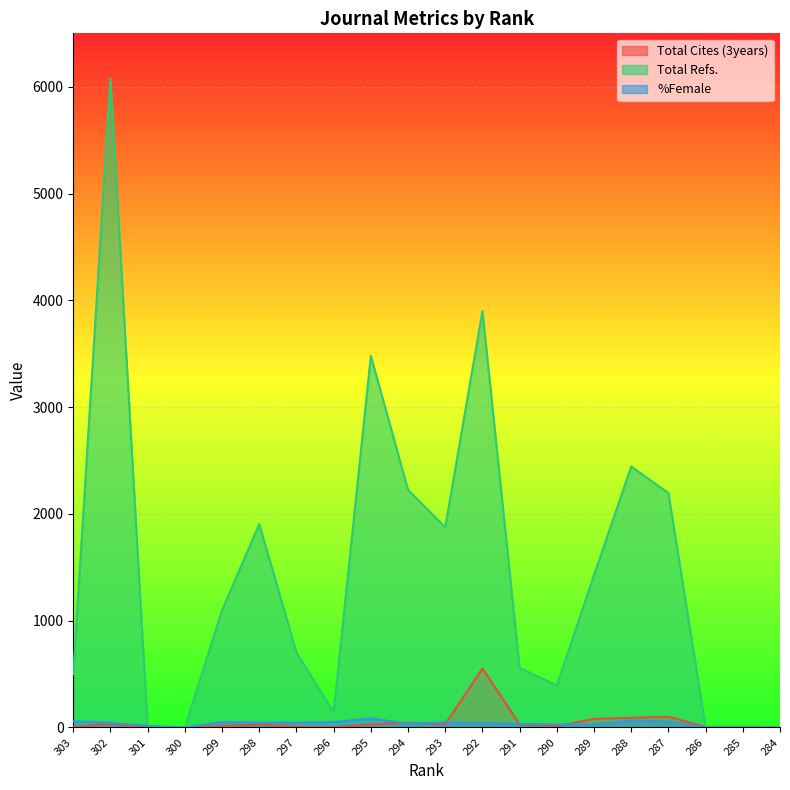

Between 303 and 284, which series saw the biggest shift?

Total Refs.